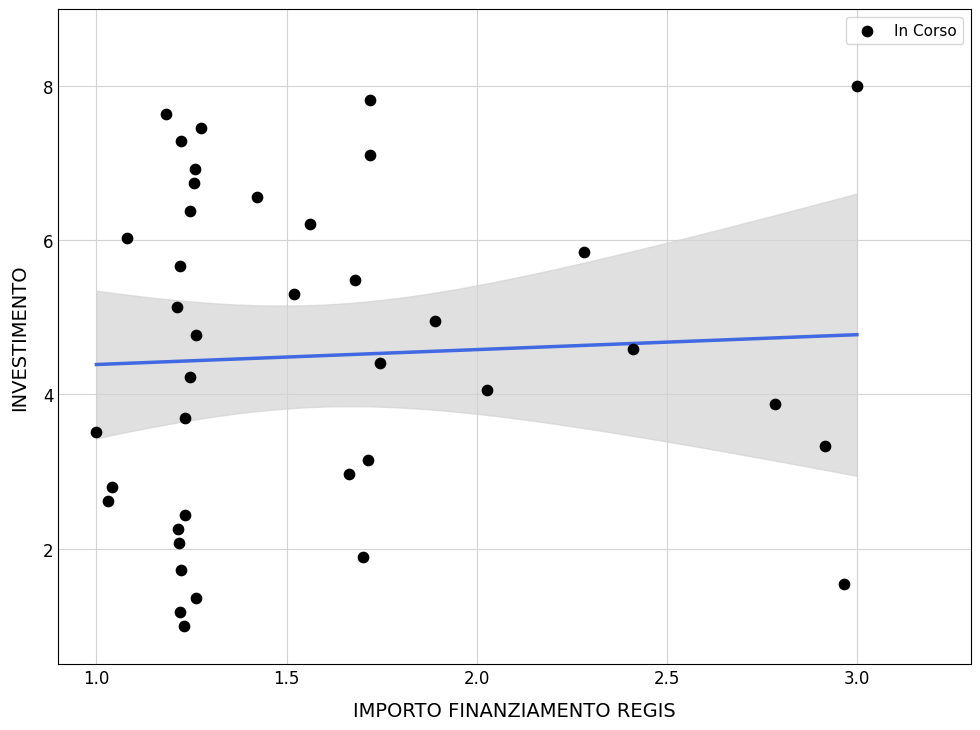

What is the range of X values (max minus min)?

2.0